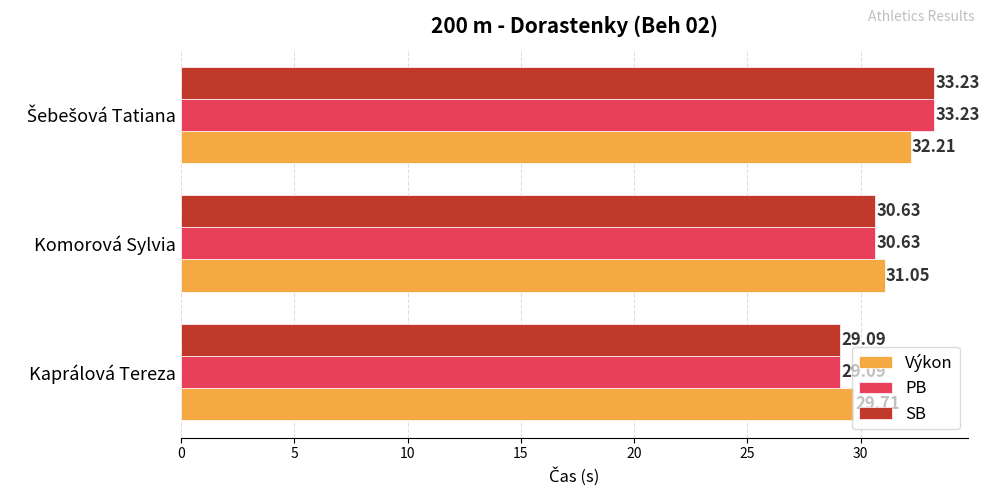

Which series has the largest total across all categories?

Výkon